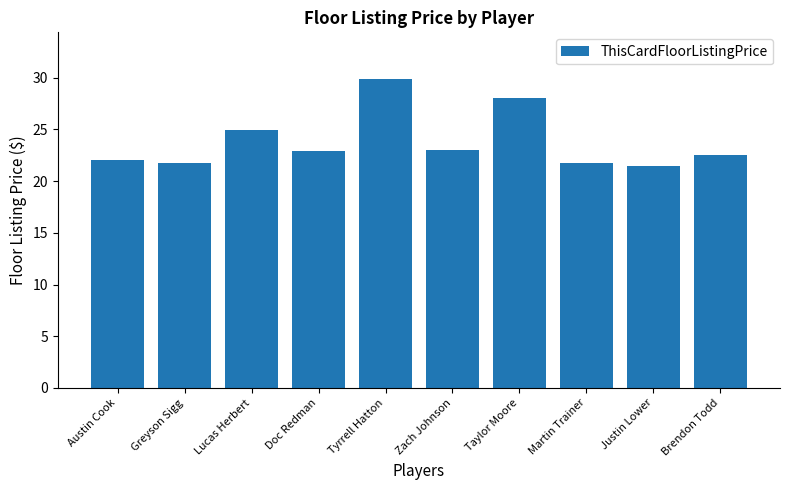

The chart shows a value of 21.5 at Justin Lower. True or false?

True